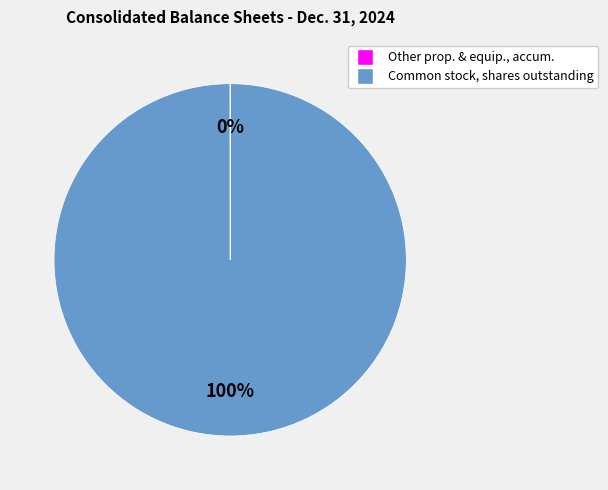

Does Common stock, shares outstanding account for over 50% of the chart?

Yes